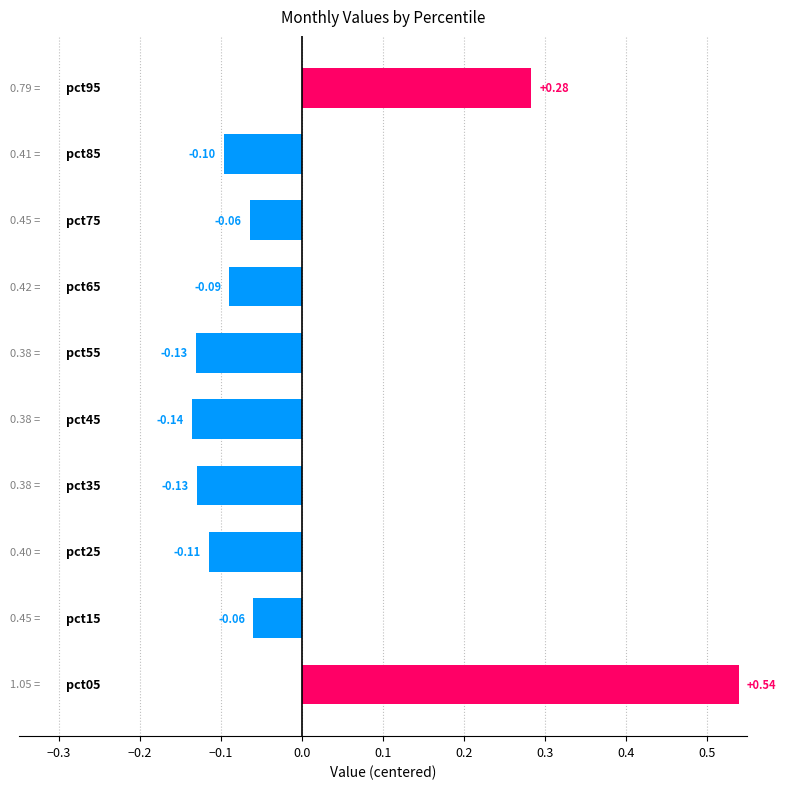

What is the difference between the maximum and minimum values?

0.7